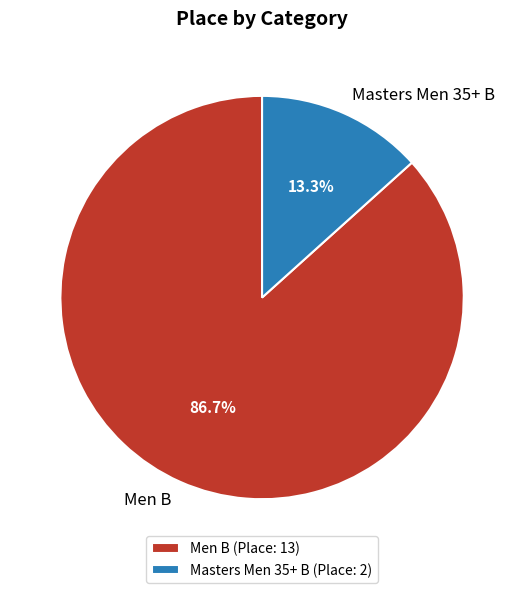

Which category accounts for the majority?

Men B